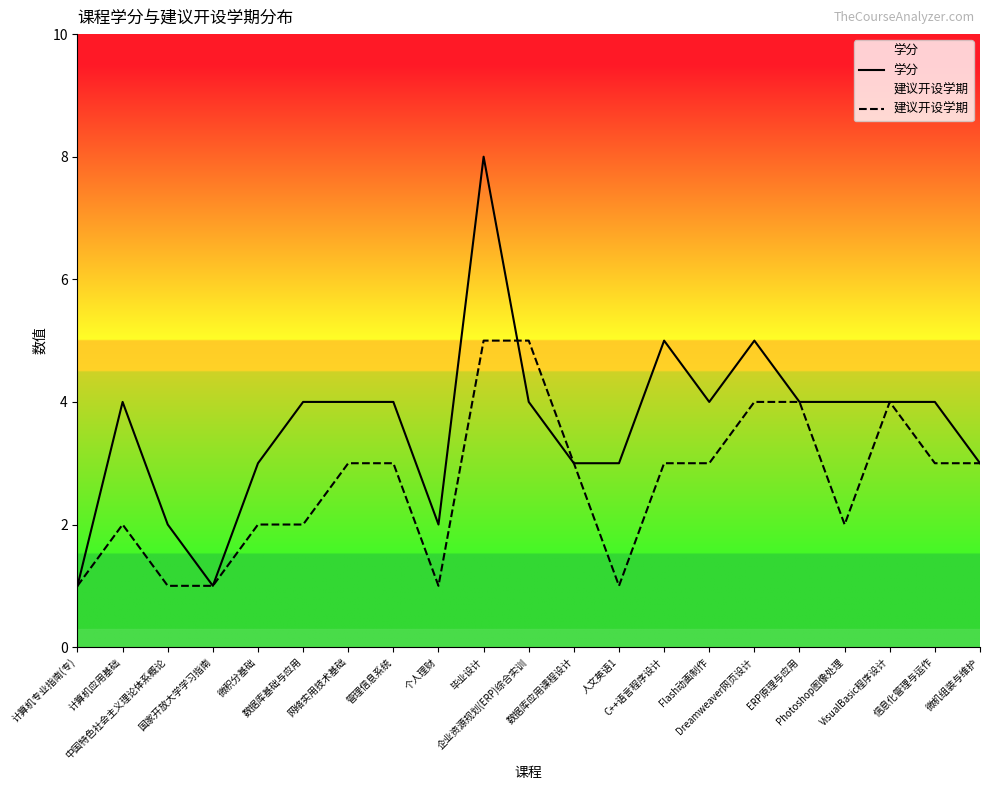

The value of 建议开设学期 at Photoshop图像处理 is 3. True or false?

False